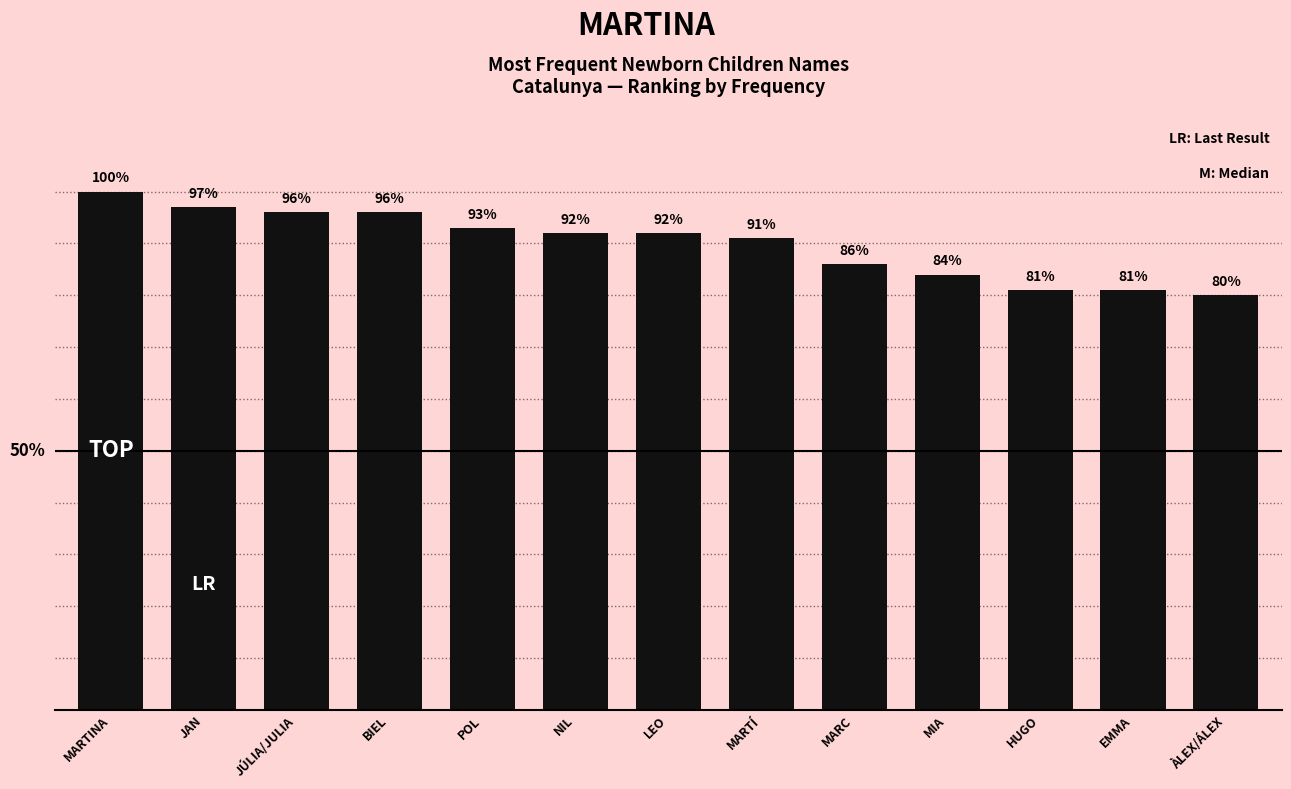

What is the label of the 4th bar from the right?

MIA